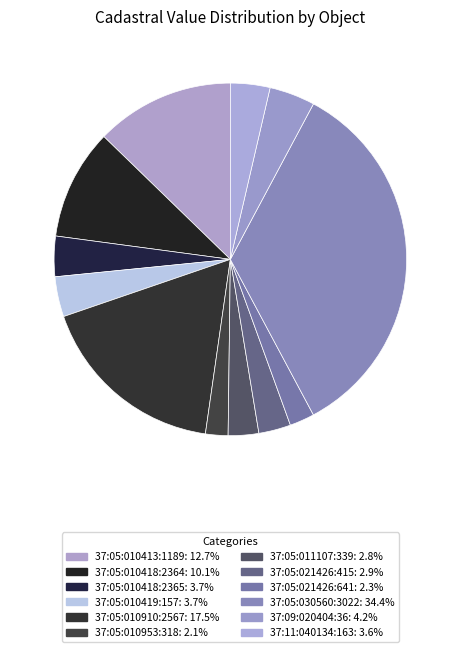

How many segments does this pie chart have?

12